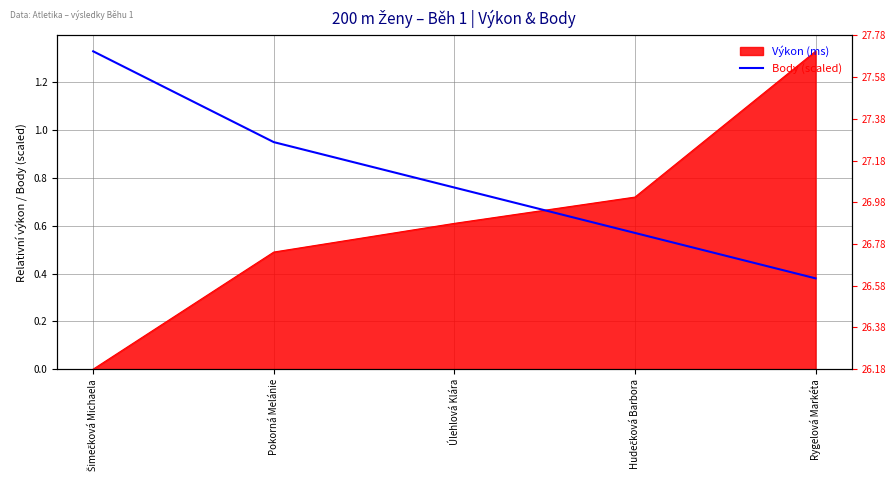

What is the label of the 3rd point from the left?

Úlehlová Klára